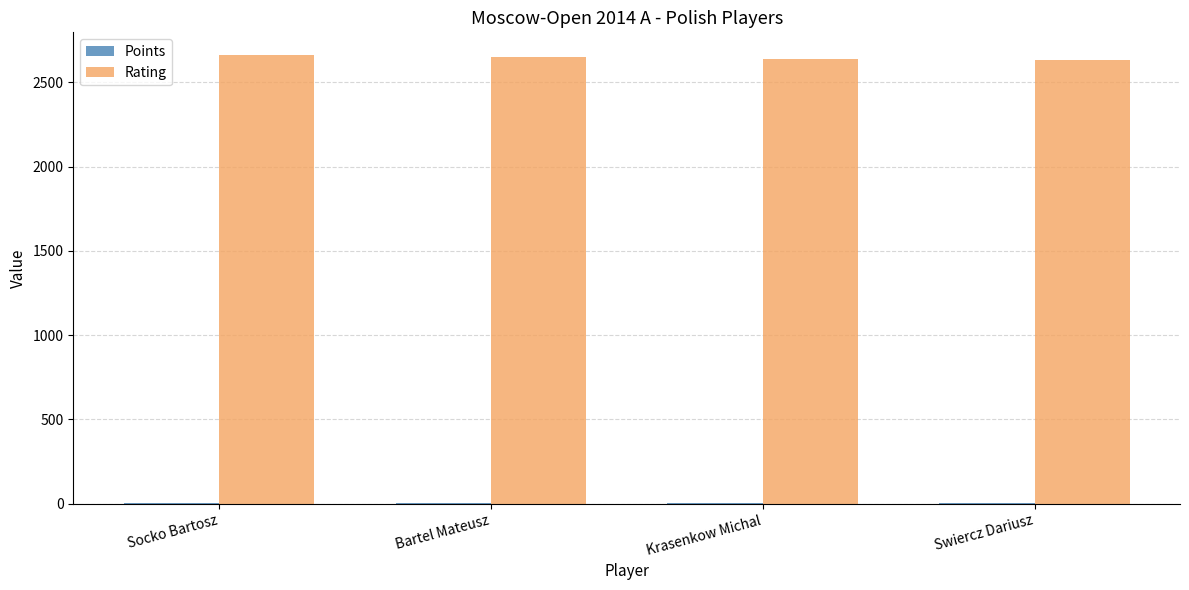

Is it true that Rating equals 2630 at Swiercz Dariusz?

True